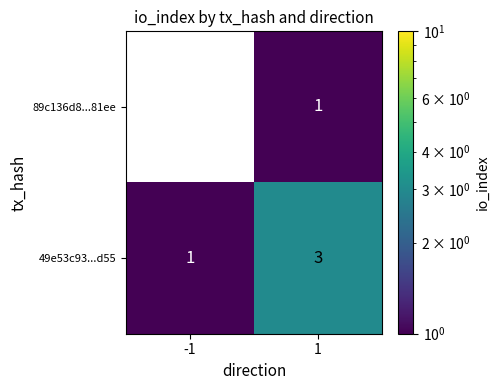

Which category has the highest value across all series?

1